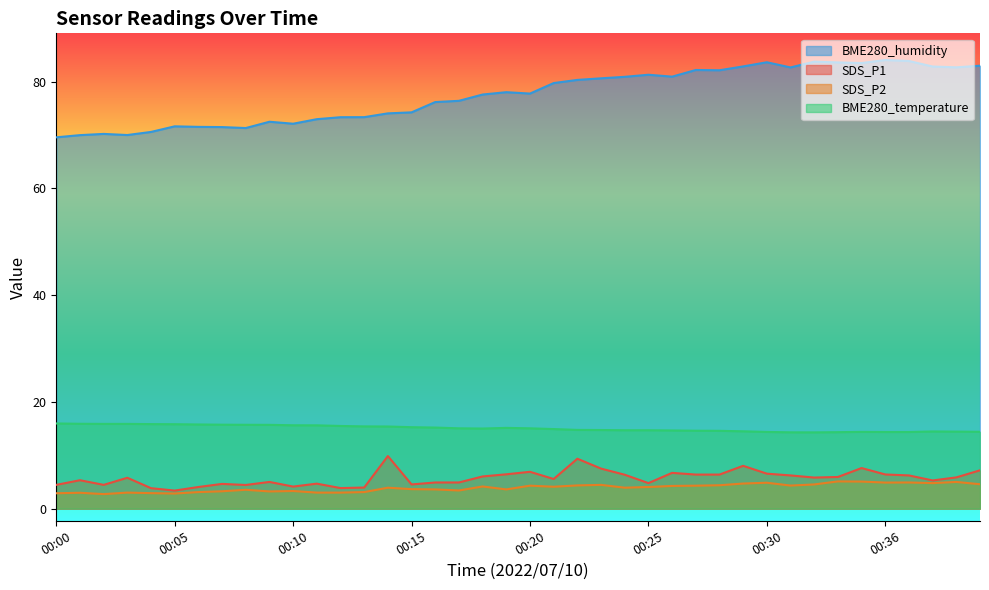

How many values in the BME280_temperature series are below 15?

19